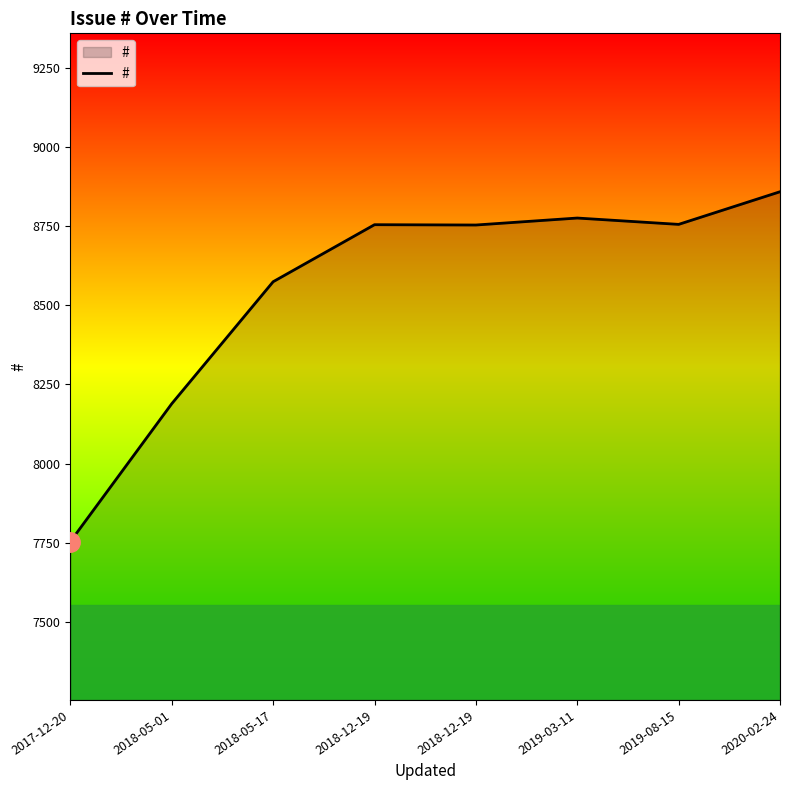

Where is the first local maximum?

2018-12-19